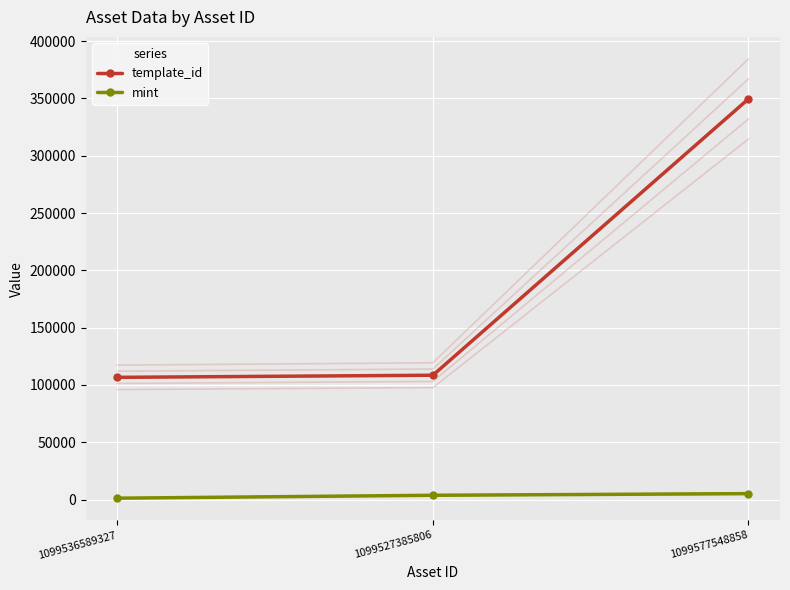

What is the value of the template_id point at the 3rd from the left?

349523